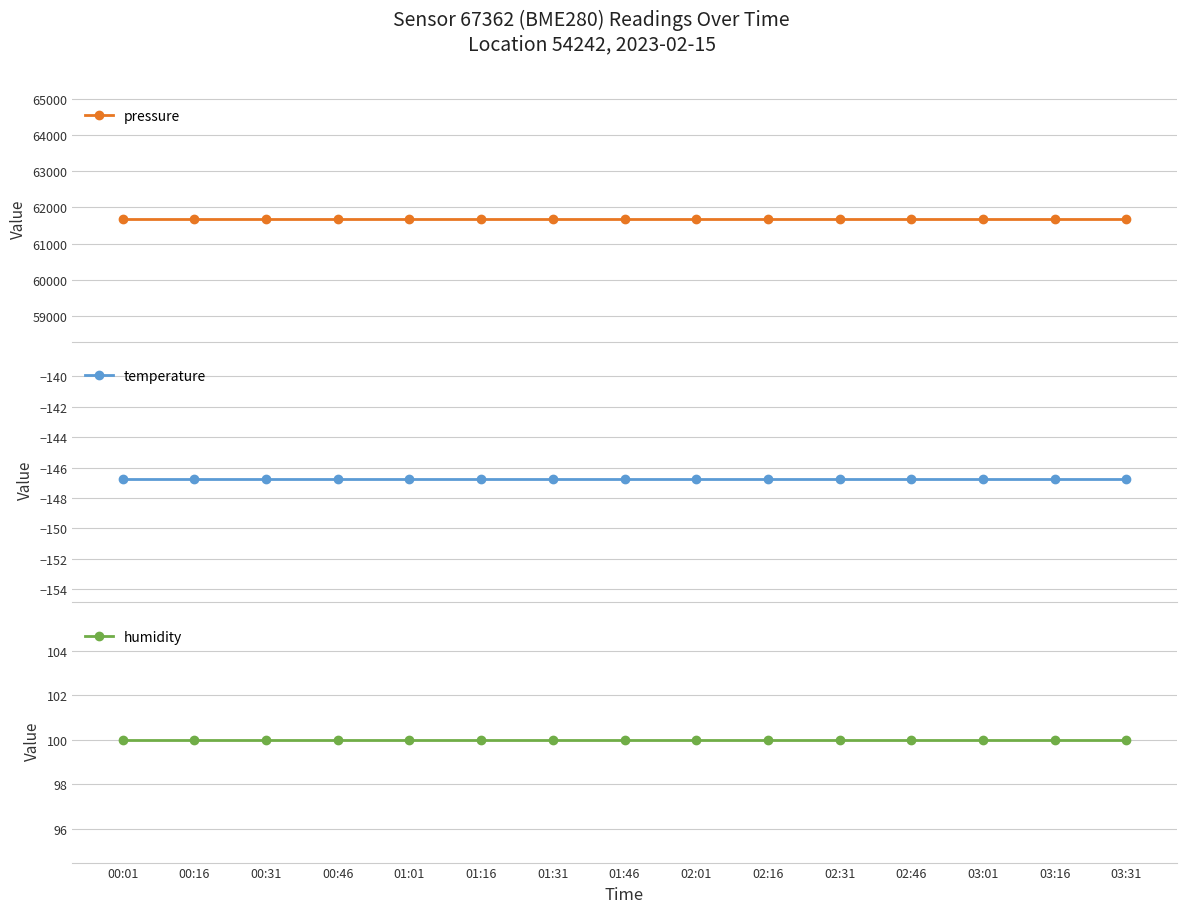

Which series has the largest total across all categories?

pressure